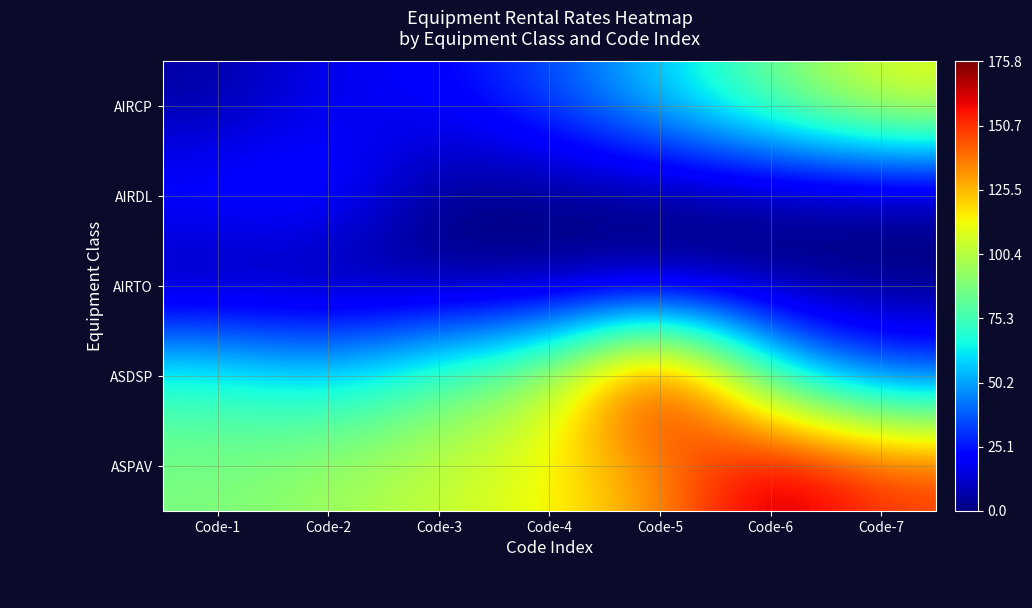

Which label corresponds to the smallest value in the chart?

Code-3